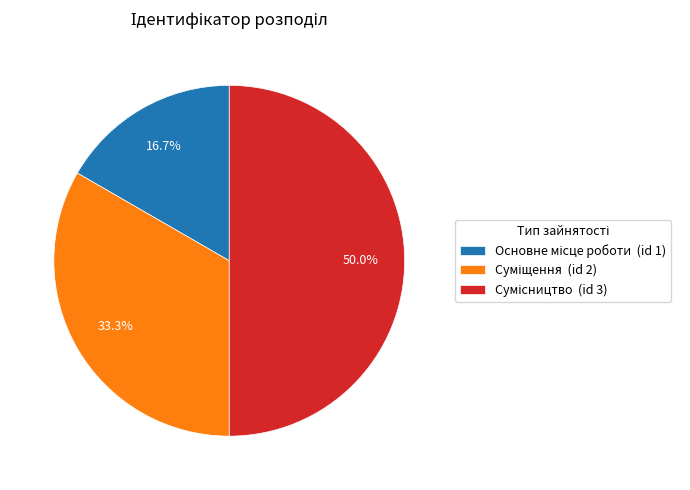

How many segments does this pie chart have?

3